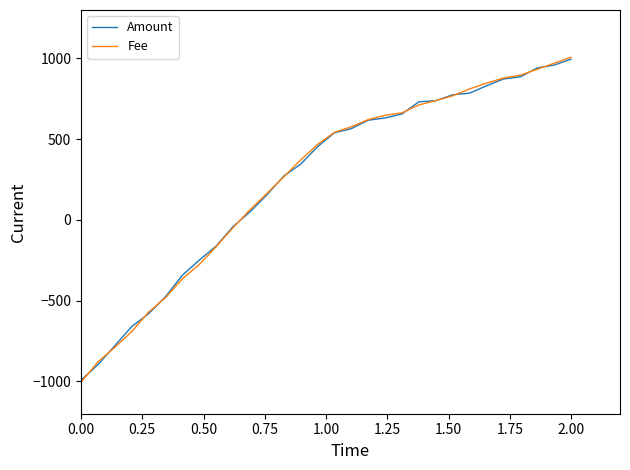

What is the maximum value shown in the chart?

1007.8